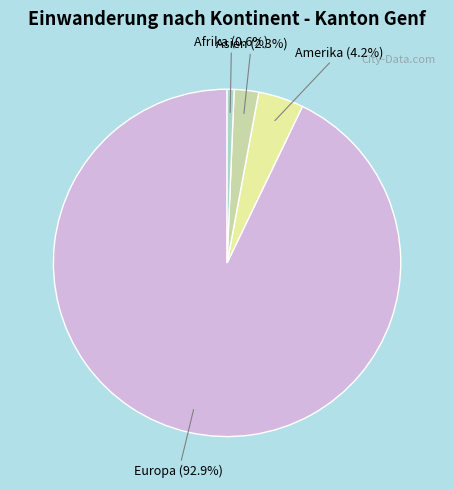

Which slice represents more than half of the pie?

Europa